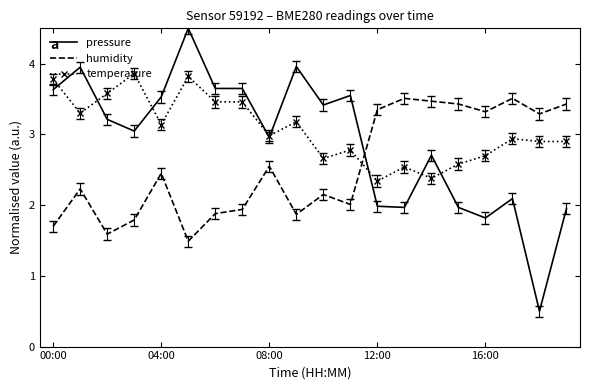

Rank the series by their average value, from highest to lowest.

temperature, pressure, humidity